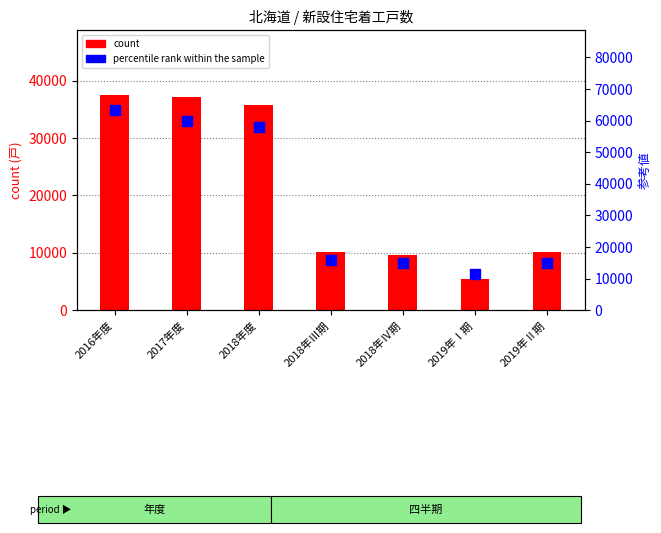

At how many categories does at least one series exceed 51397?

3